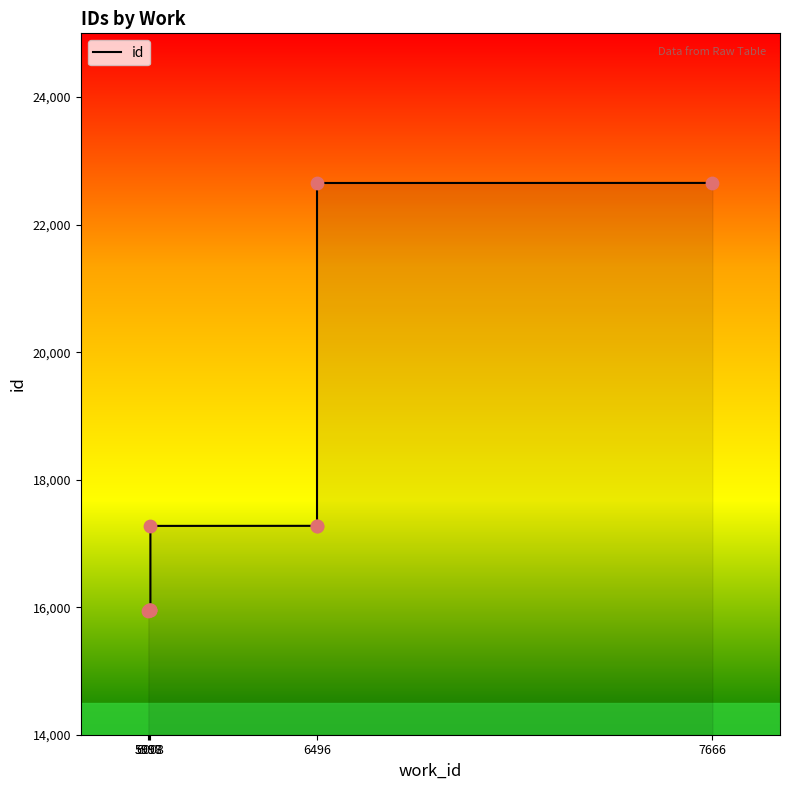

What is the ratio of the value at 6003 to the value at 6496?

0.9